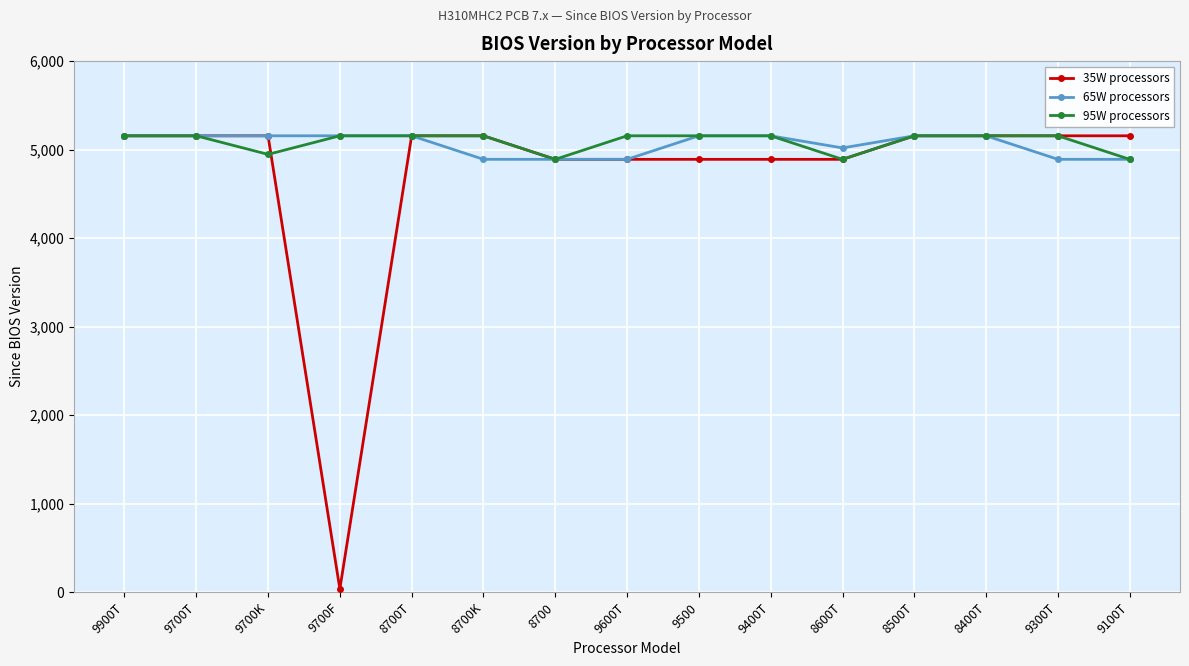

What is the difference between the maximum and minimum values in the 95W processors series?

266